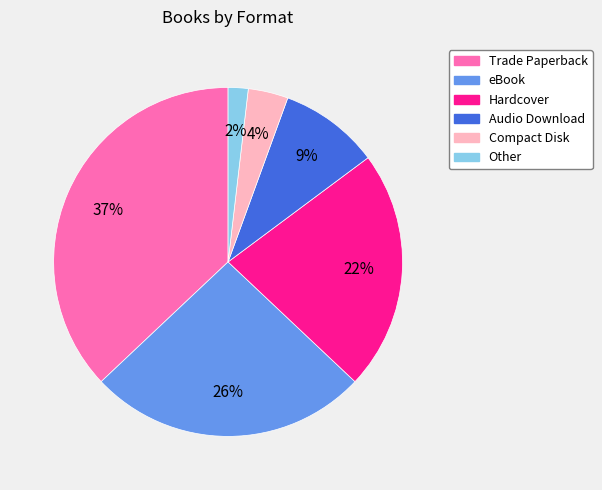

To the nearest percent, what is the difference between the eBook and Other slice percentages?

24%